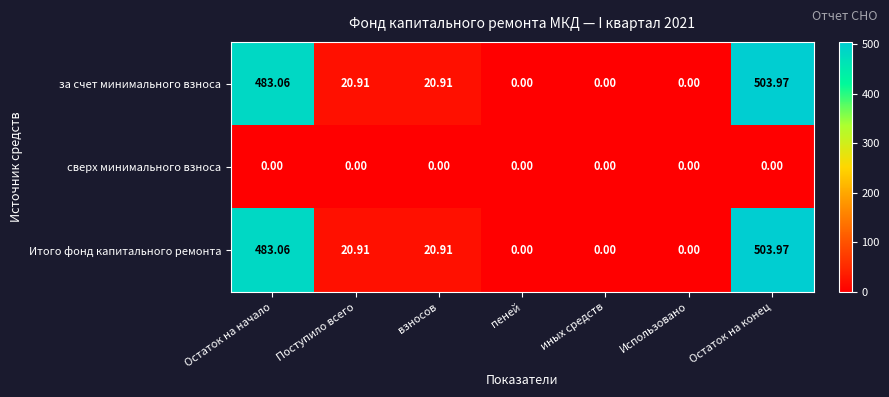

Is the value of сверх минимального взноса at Использовано greater than the value of Итого фонд капитального ремонта at Остаток на начало?

No